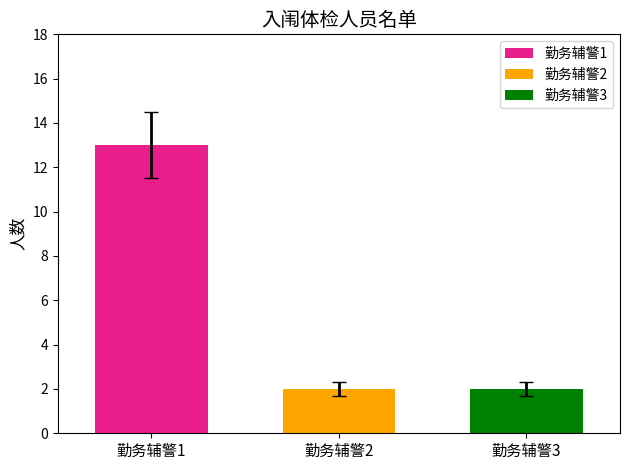

Count the number of data series in this chart.

1